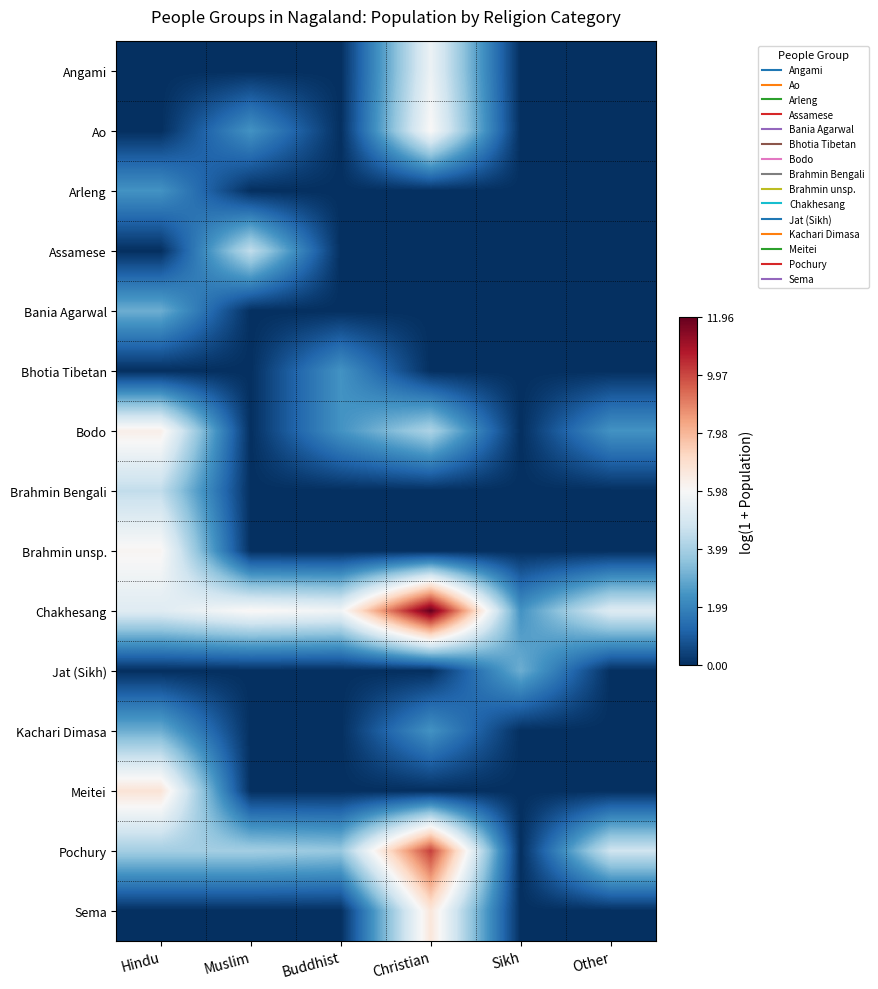

Rank the series by their maximum value, from highest to lowest.

Chakhesang, Pochury, Meitei, Sema, Bodo, Brahmin unsp., Ao, Angami, Assamese, Brahmin Bengali, Bania Agarwal, Jat (Sikh), Kachari Dimasa, Arleng, Bhotia Tibetan